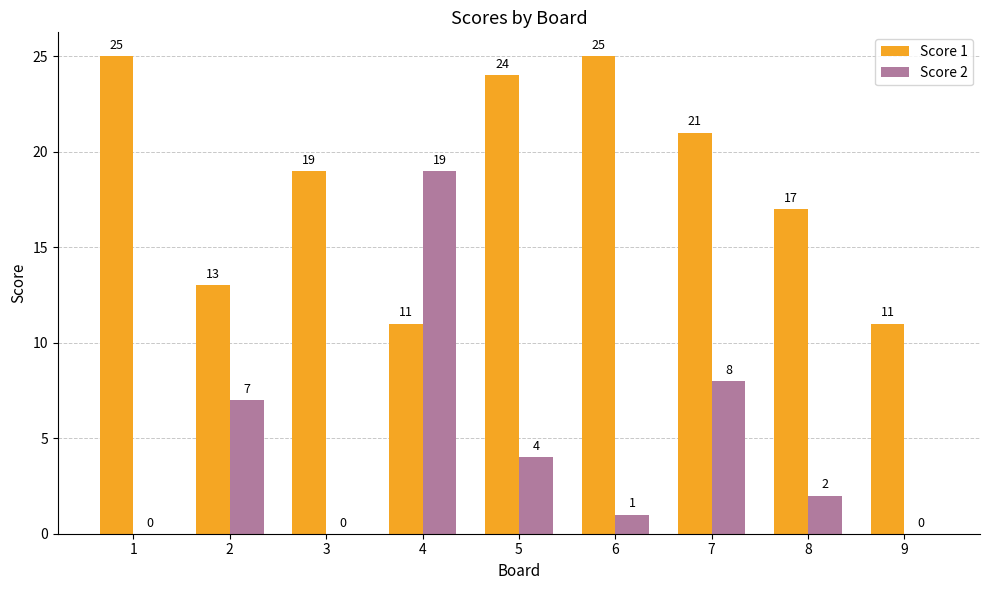

The value of Score 2 at 8 is 2. True or false?

True